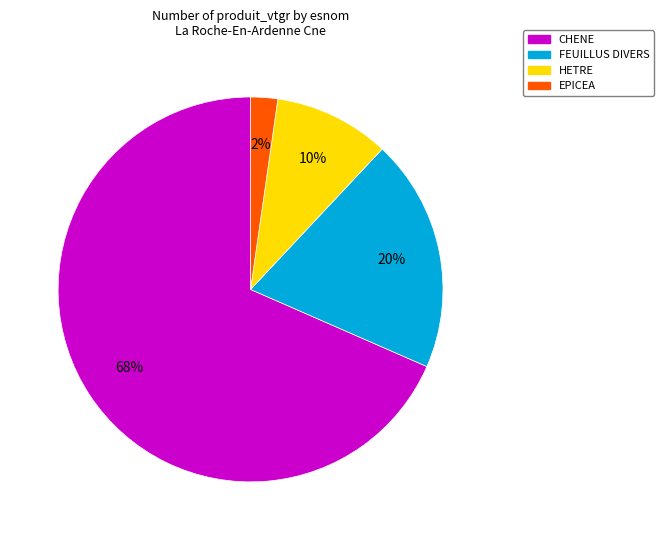

What percentage is the HETRE slice, to the nearest percent?

10%